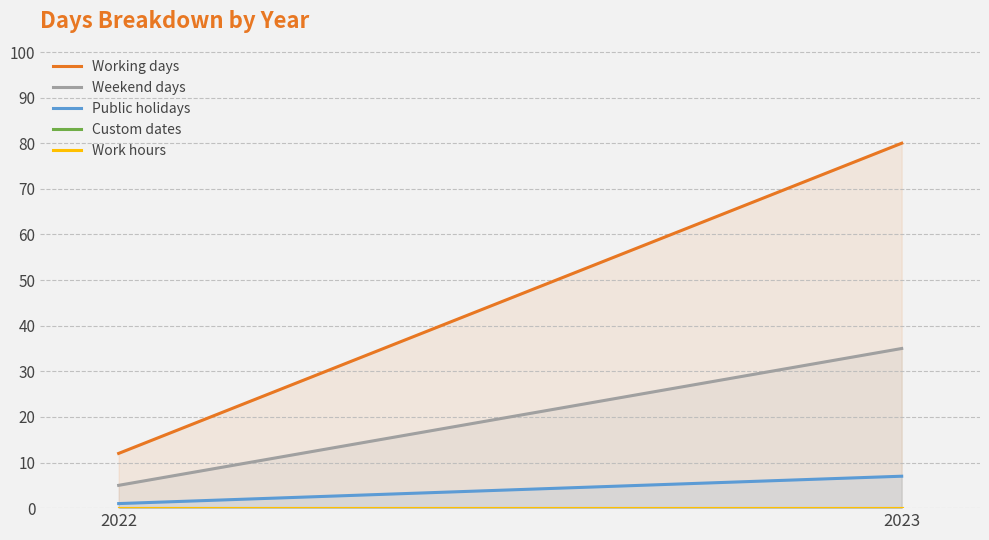

Between 2022 and 2023, which is larger?

2023